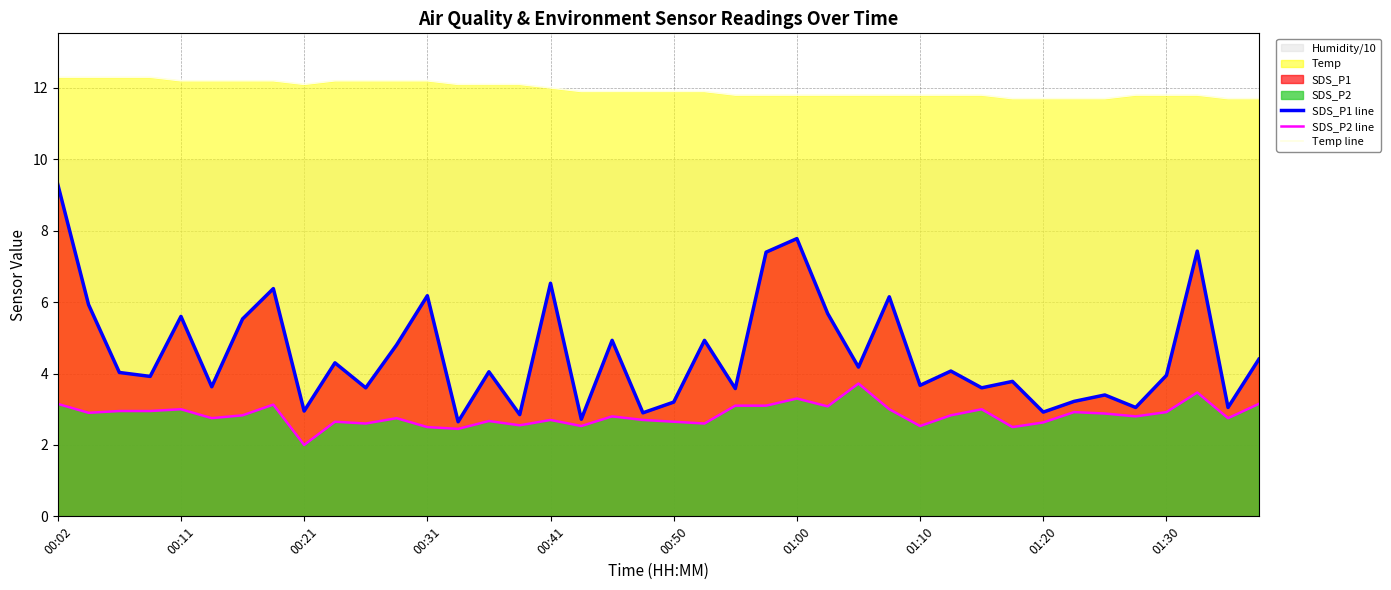

What is the average value of the SDS_P2 line series?

2.8